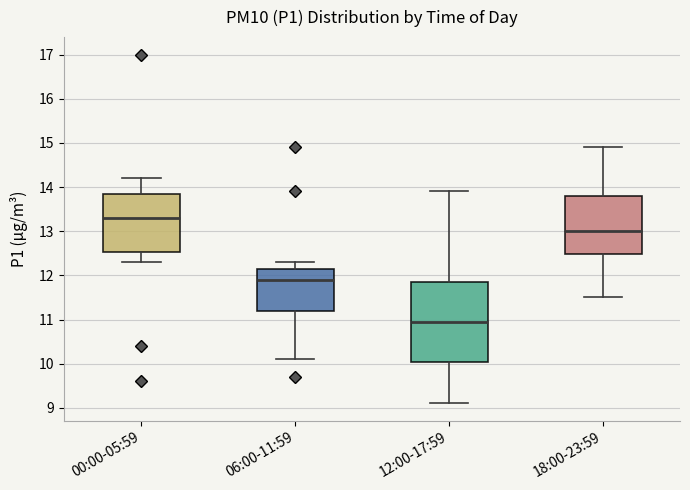

Which box is the tallest, from its lower edge to its upper edge?

12:00-17:59